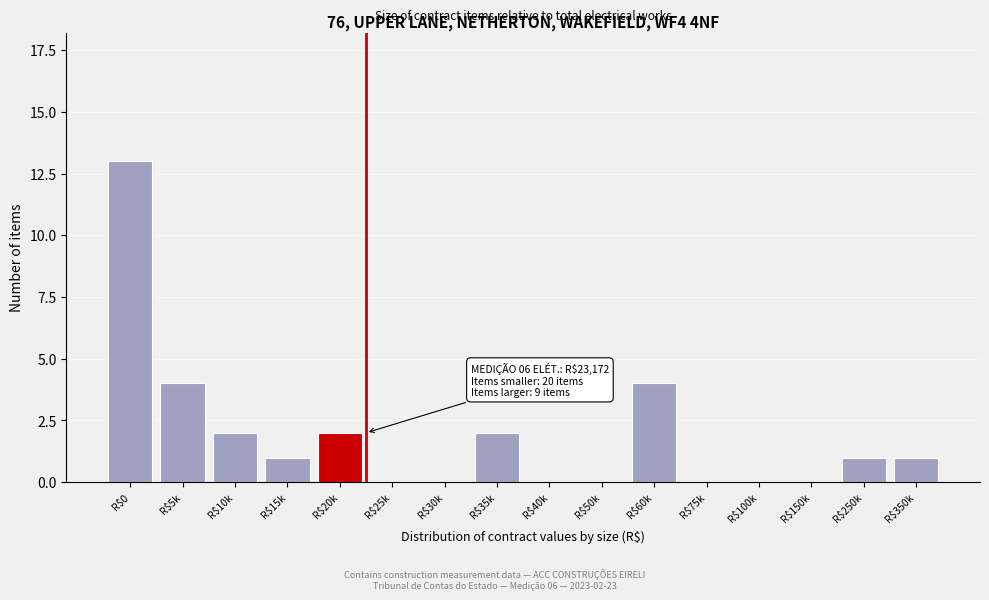

What is the sum of all values?

30